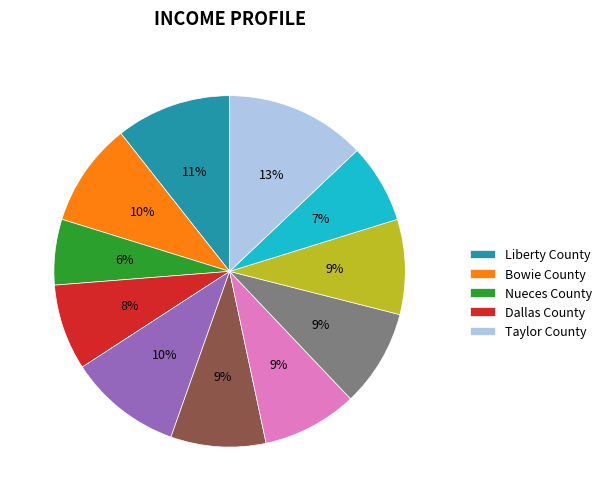

Is there any slice that represents more than half of the pie?

No